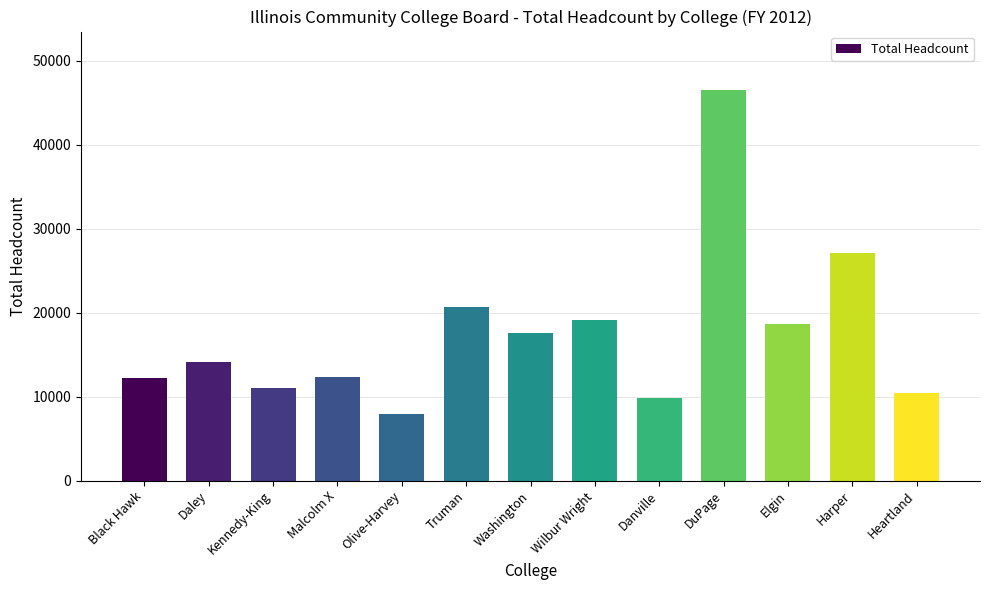

What is the ratio of the value at Daley to the value at Heartland?

1.4